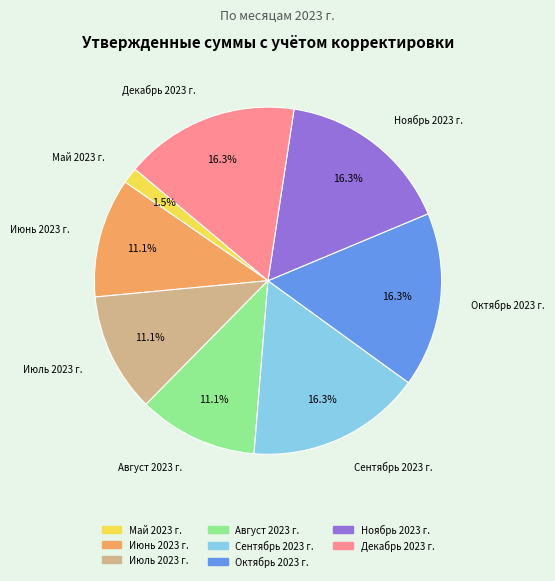

Does any single category account for the majority?

No